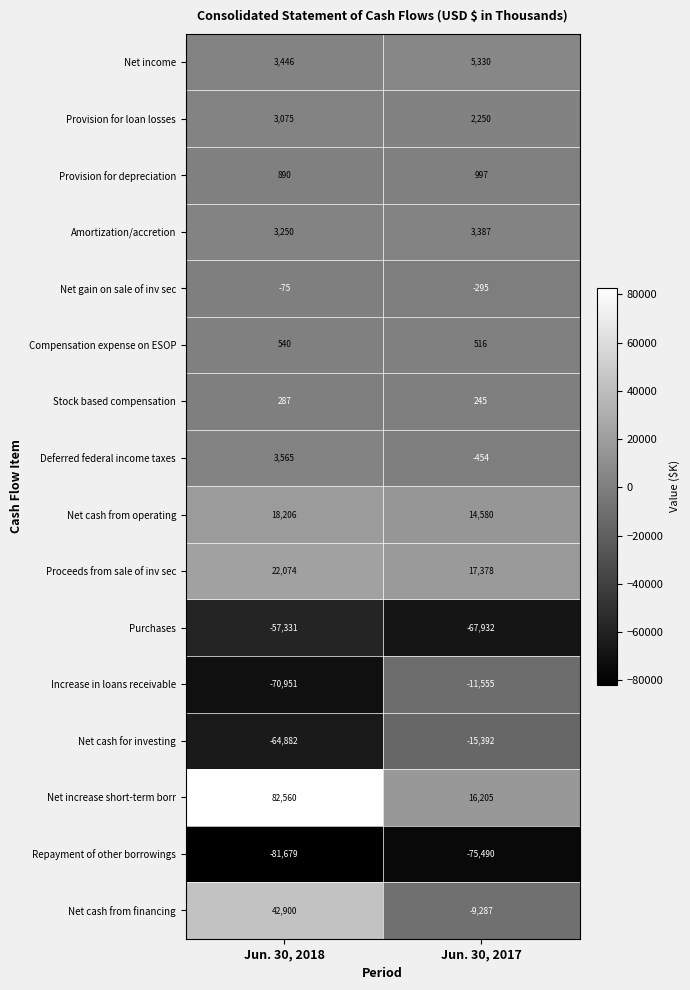

Which category has the lowest value across all series?

Jun. 30, 2018